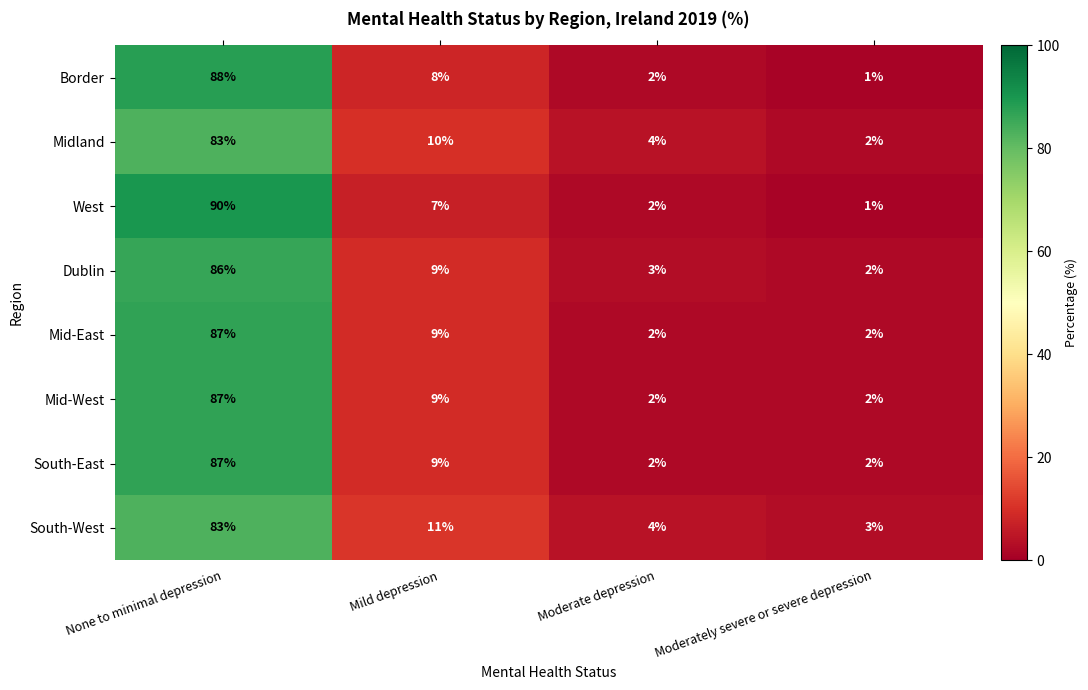

At which category is the sum across all series the highest?

None to minimal depression